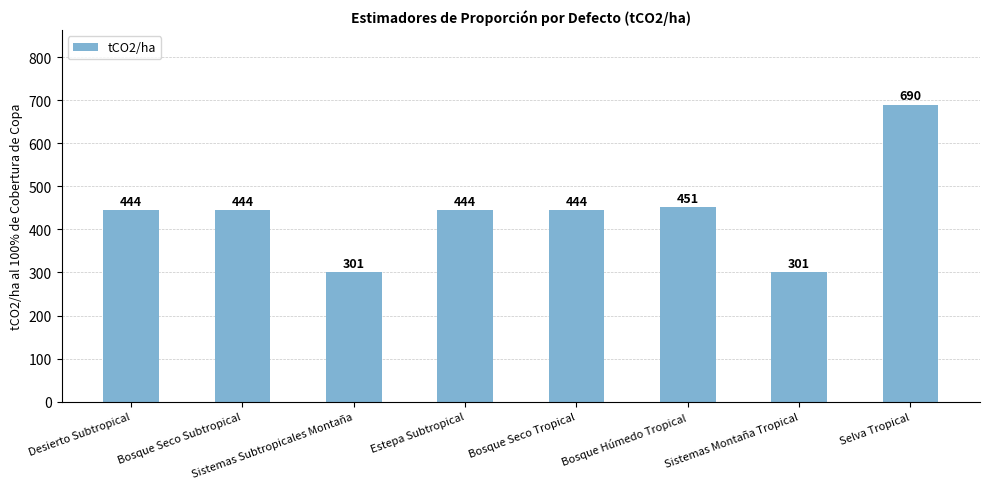

What is the greatest value displayed?

690